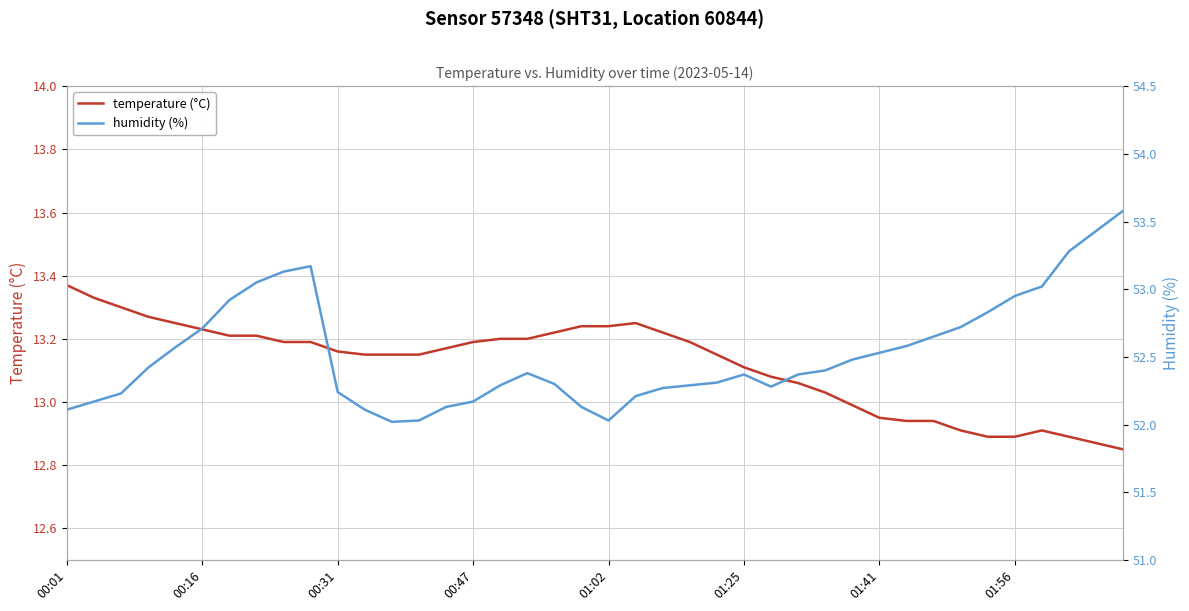

How many interior local peaks does the humidity (%) series have?

3